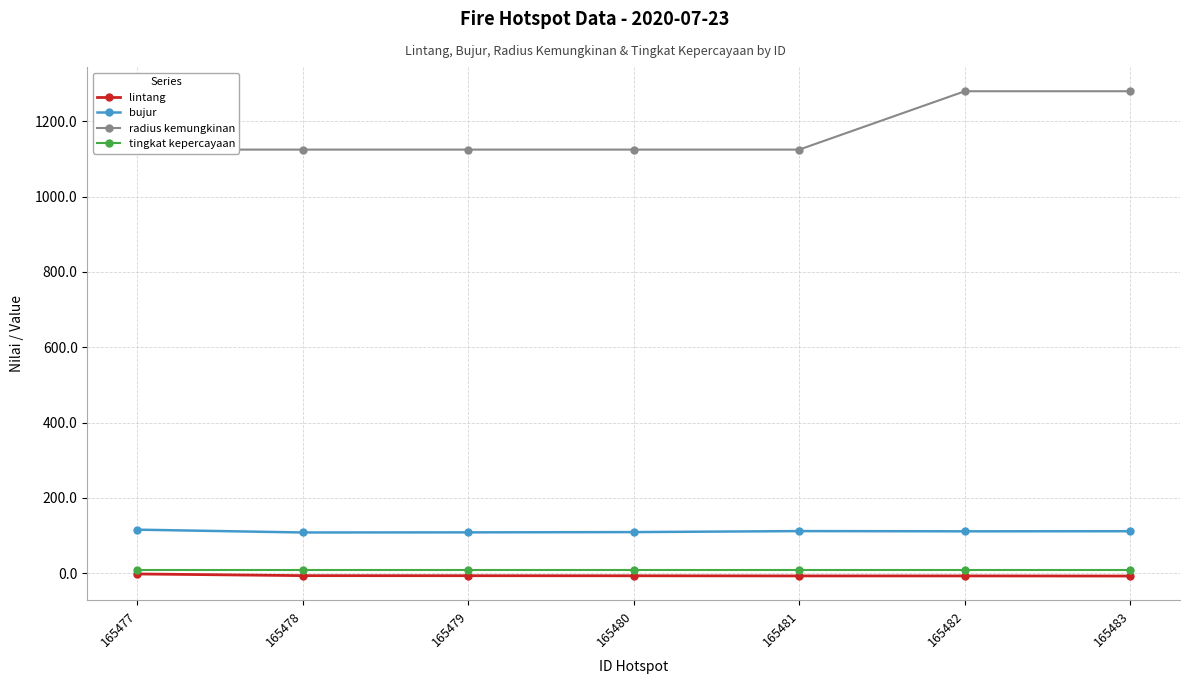

At which label is bujur closest to 111?

165482